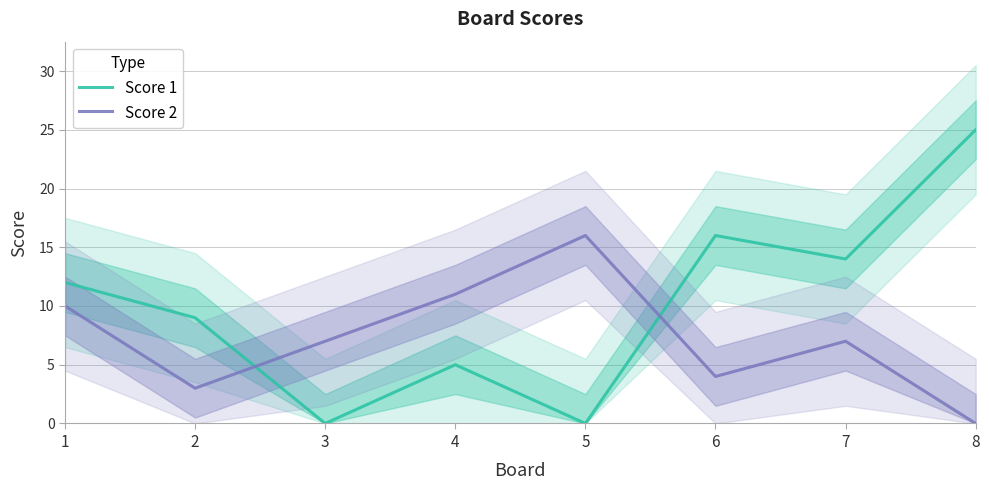

Count the number of categories in the chart.

8